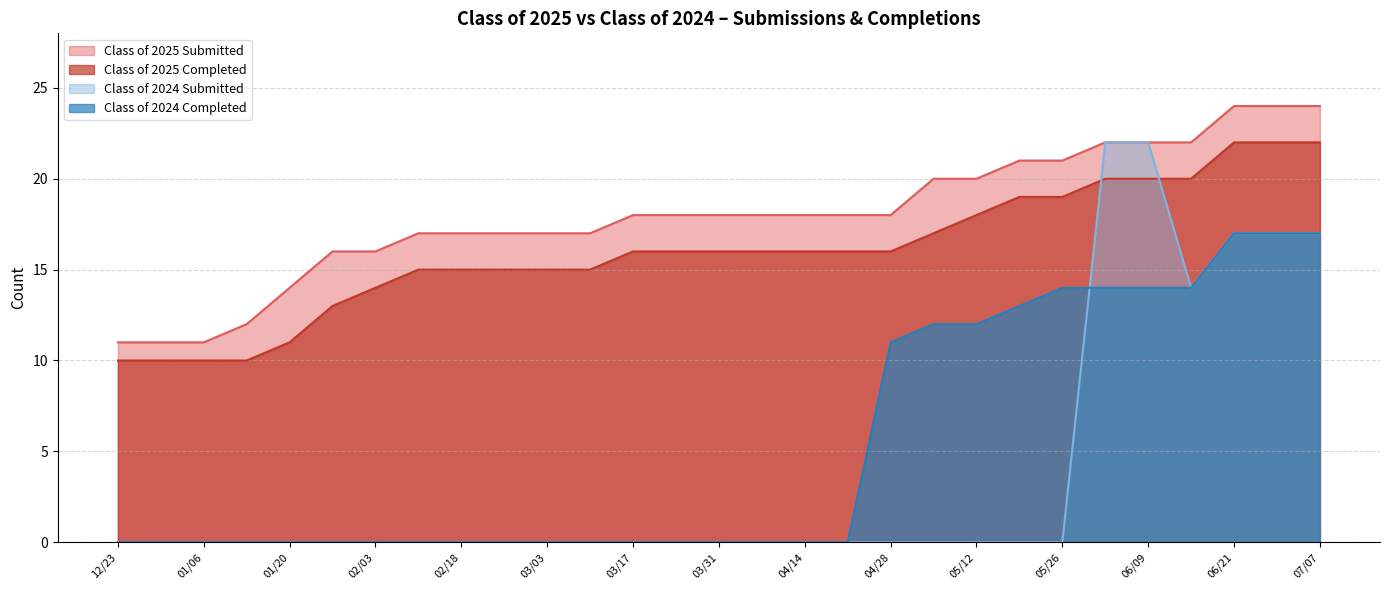

Reading left to right, extract all data points from this chart.

Class of 2025 Submitted: 07/07=24	06/30=24	06/21=24	06/16=22	06/09=22	06/02=22	05/26=21	05/19=21	05/12=20	05/06=20	04/28=18	04/21=18	04/14=18	04/07=18	03/31=18	03/24=18	03/17=18	03/10=17	03/03=17	02/24=17	02/18=17	02/10=17	02/03=16	01/27=16	01/20=14	01/14=12	01/06=11	12/30=11	12/23=11
Class of 2025 Completed: 07/07=22	06/30=22	06/21=22	06/16=20	06/09=20	06/02=20	05/26=19	05/19=19	05/12=18	05/06=17	04/28=16	04/21=16	04/14=16	04/07=16	03/31=16	03/24=16	03/17=16	03/10=15	03/03=15	02/24=15	02/18=15	02/10=15	02/03=14	01/27=13	01/20=11	01/14=10	01/06=10	12/30=10	12/23=10
Class of 2024 Submitted: 07/07=17	06/30=17	06/21=17	06/16=14	06/09=22	06/02=22	05/26=0	05/19=0	05/12=0	05/06=0	04/28=0	04/21=0	04/14=0	04/07=0	03/31=0	03/24=0	03/17=0	03/10=0	03/03=0	02/24=0	02/18=0	02/10=0	02/03=0	01/27=0	01/20=0	01/14=0	01/06=0	12/30=0	12/23=0
Class of 2024 Completed: 07/07=17	06/30=17	06/21=17	06/16=14	06/09=14	06/02=14	05/26=14	05/19=13	05/12=12	05/06=12	04/28=11	04/21=0	04/14=0	04/07=0	03/31=0	03/24=0	03/17=0	03/10=0	03/03=0	02/24=0	02/18=0	02/10=0	02/03=0	01/27=0	01/20=0	01/14=0	01/06=0	12/30=0	12/23=0